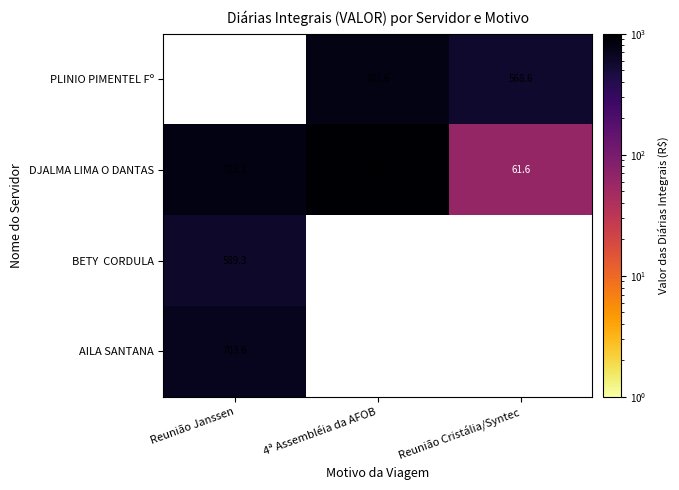

At which label does DJALMA LIMA O DANTAS first exceed 786?

Reunião Janssen